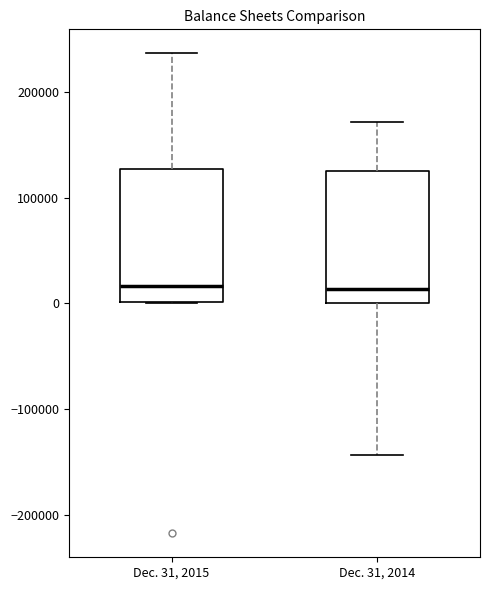

Where does the median line of the box for Dec. 31, 2015 sit on the y-axis? The values are not printed on the chart, so give them approximately, as read against the axis.

20000